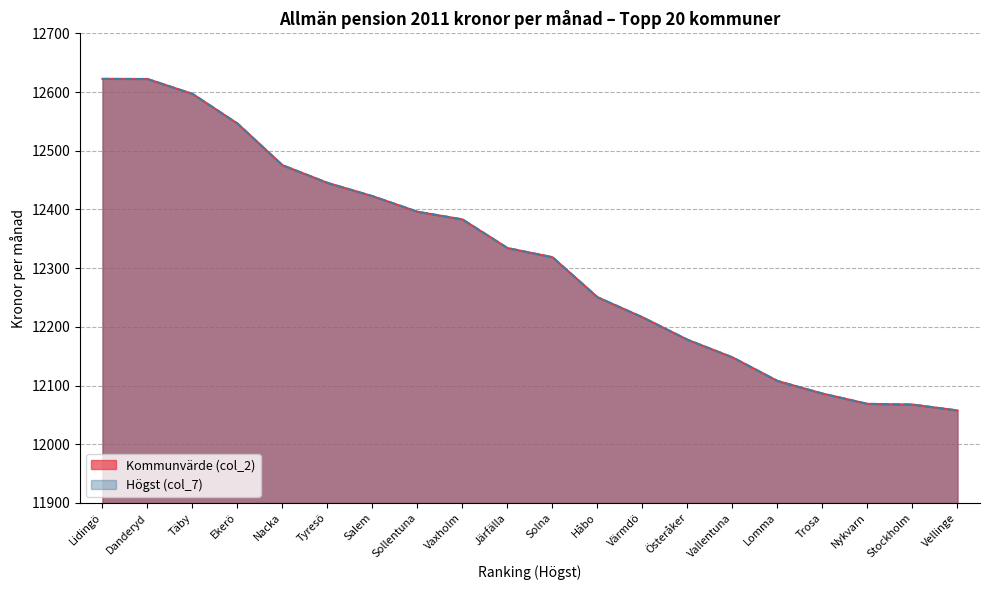

What is the highest value of the Kommunvärde (col_2) series?

12622.4